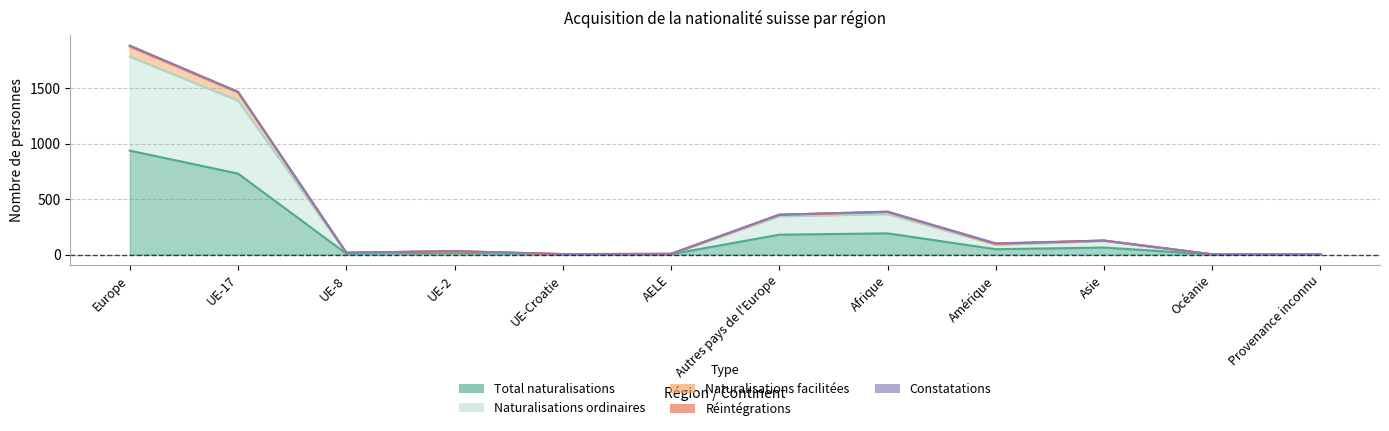

Which label corresponds to the largest value in the chart?

Europe